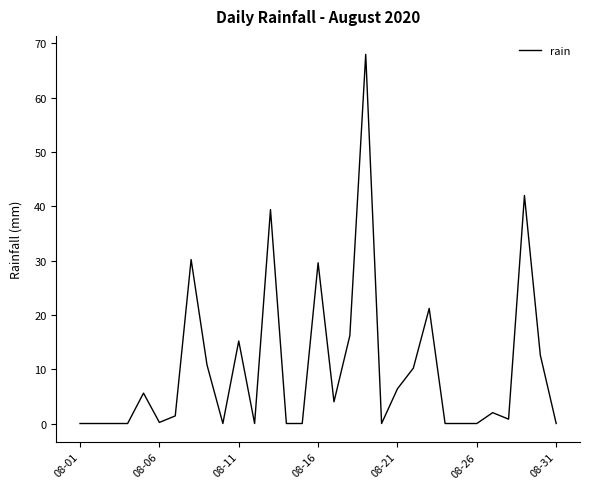

What is the difference between the maximum and minimum values?

68.0